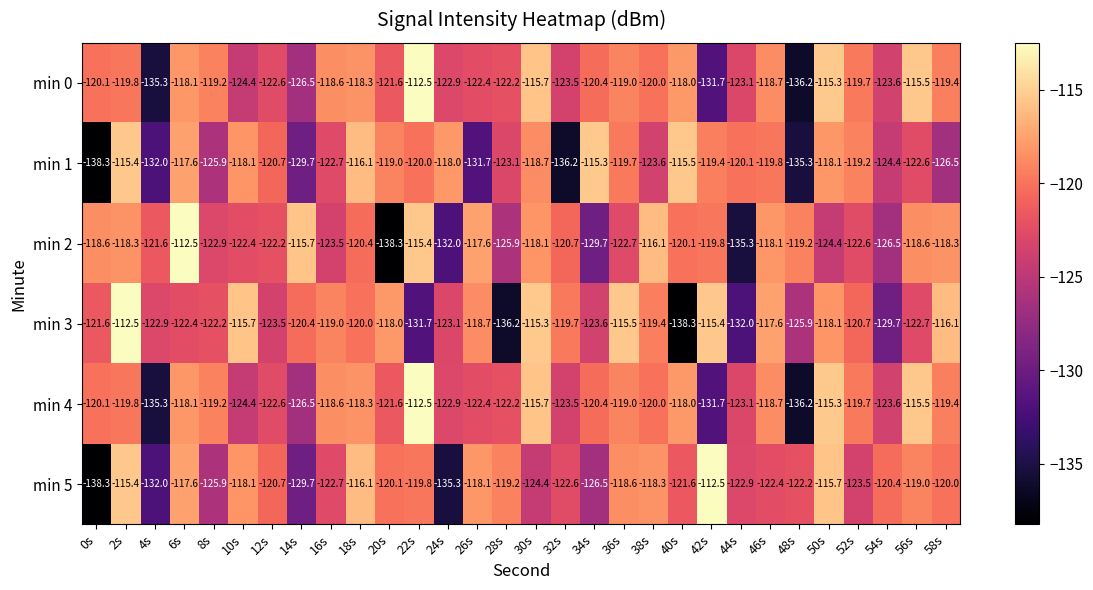

List the labels in order of min 4 value, smallest first.

48s, 4s, 42s, 14s, 10s, 54s, 32s, 44s, 24s, 12s, 26s, 28s, 20s, 34s, 0s, 38s, 2s, 52s, 58s, 8s, 36s, 46s, 16s, 18s, 6s, 40s, 30s, 56s, 50s, 22s